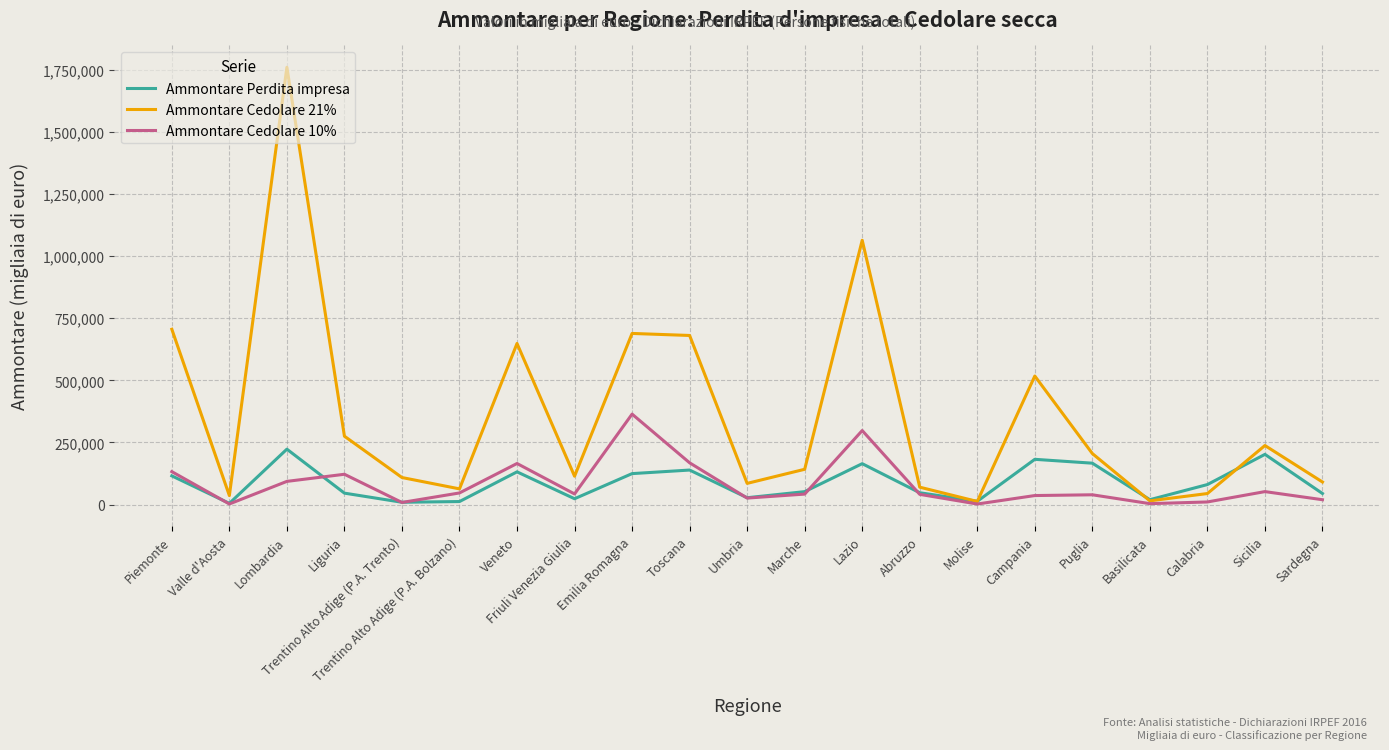

Rank the series by their maximum value, from highest to lowest.

Ammontare Cedolare 21%, Ammontare Cedolare 10%, Ammontare Perdita impresa